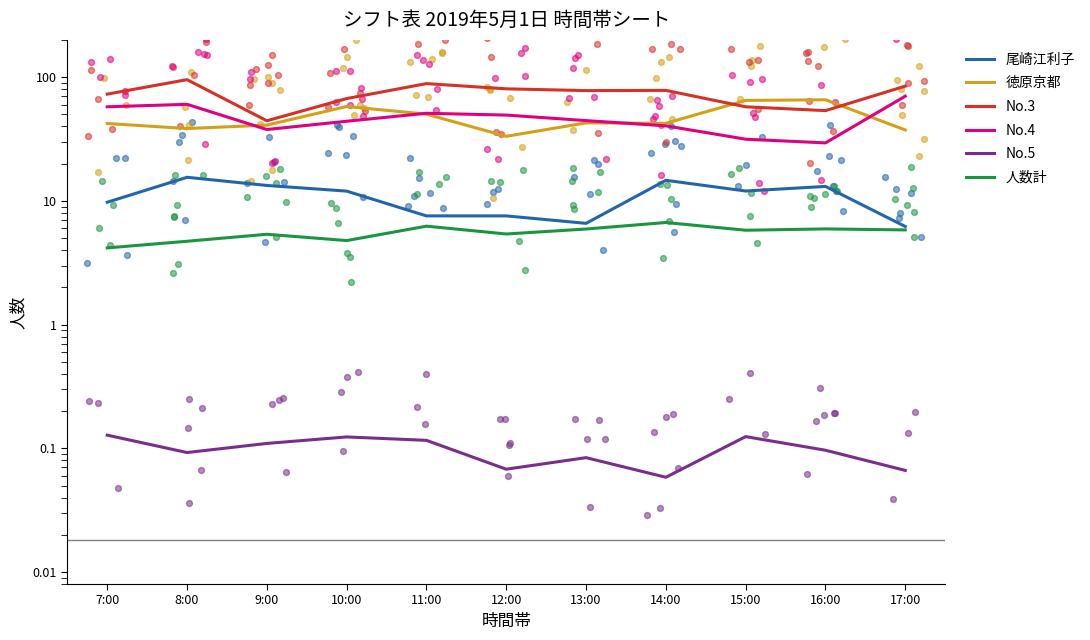

Which series has the largest total across all categories?

No.3